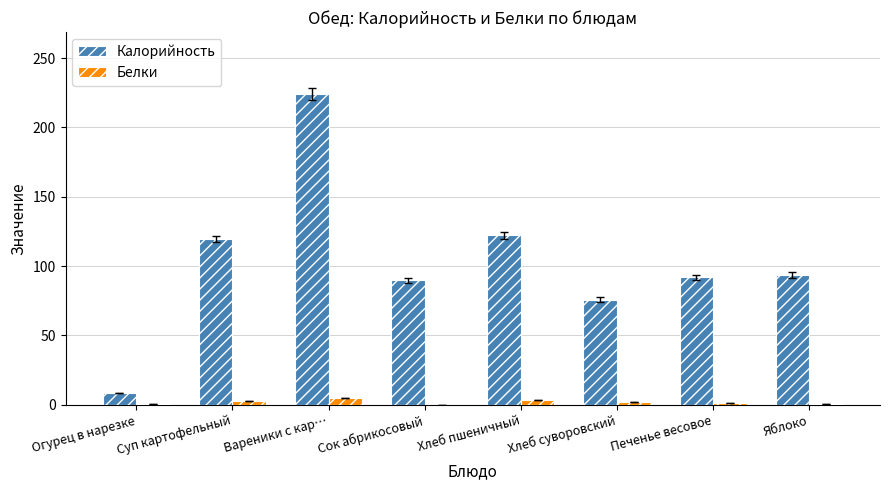

Which category has the highest value across all series?

Вареники с кар…